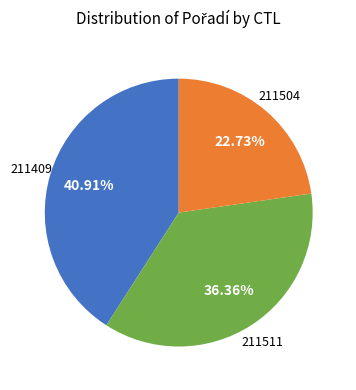

True or false: 211504 accounts for 23% of the total.

True